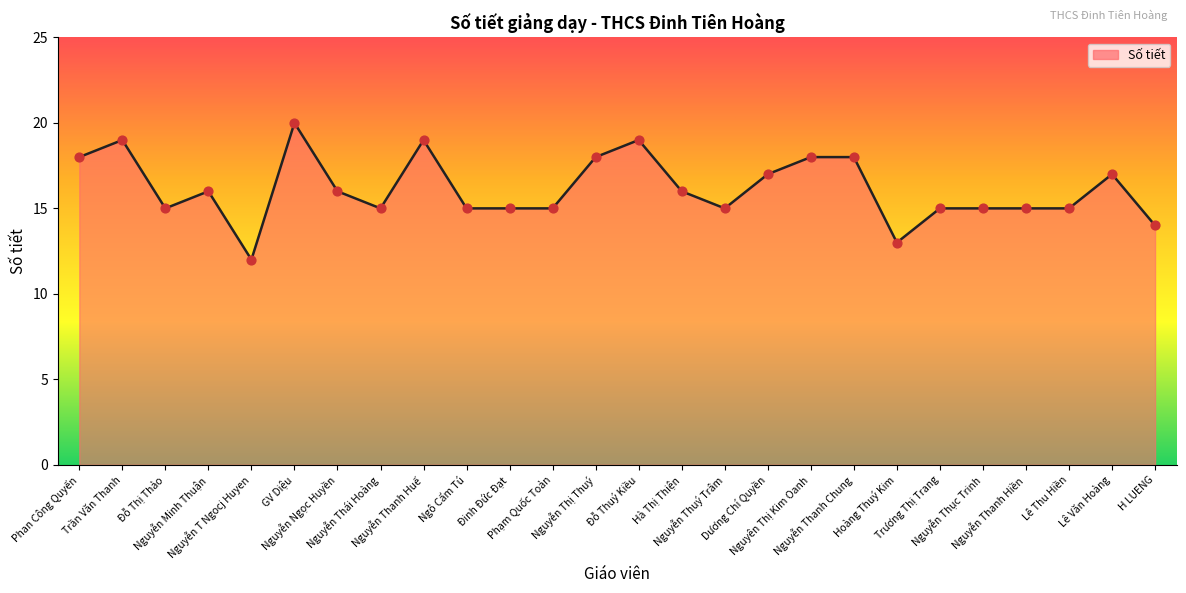

What is the change in value from Đỗ Thị Thảo to Hà Thị Thiện?

+1